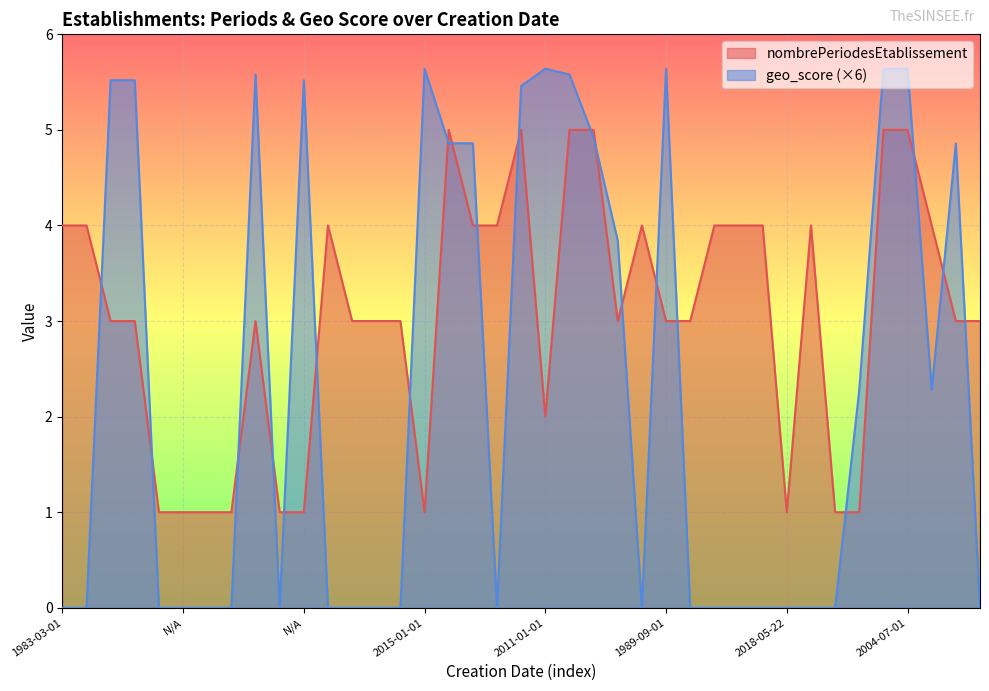

What are all the series names shown in the legend?

nombrePeriodesEtablissement, geo_score (×6)